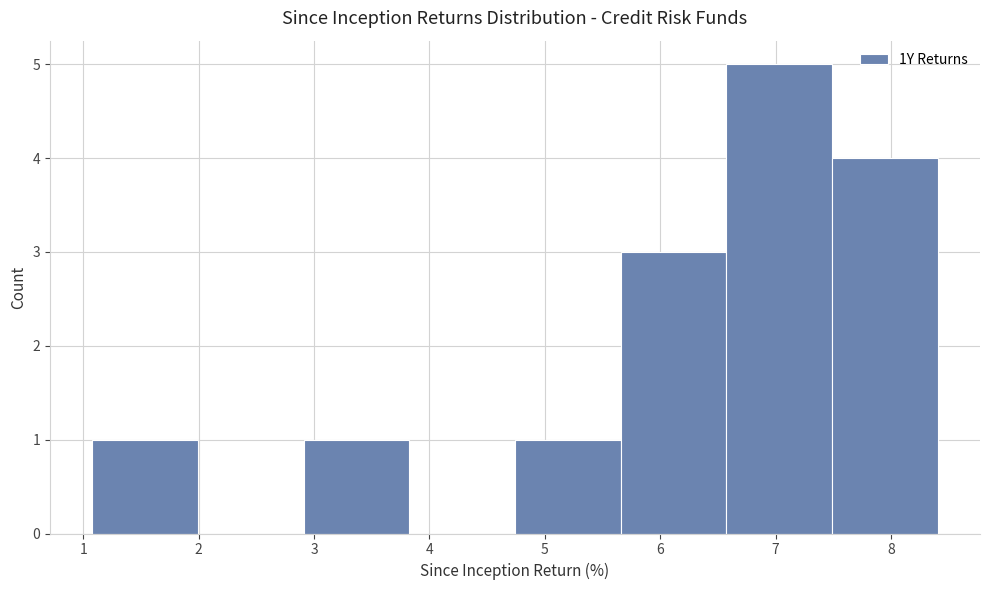

Over which range of the x-axis is the bar tallest?

6.6 to 7.5